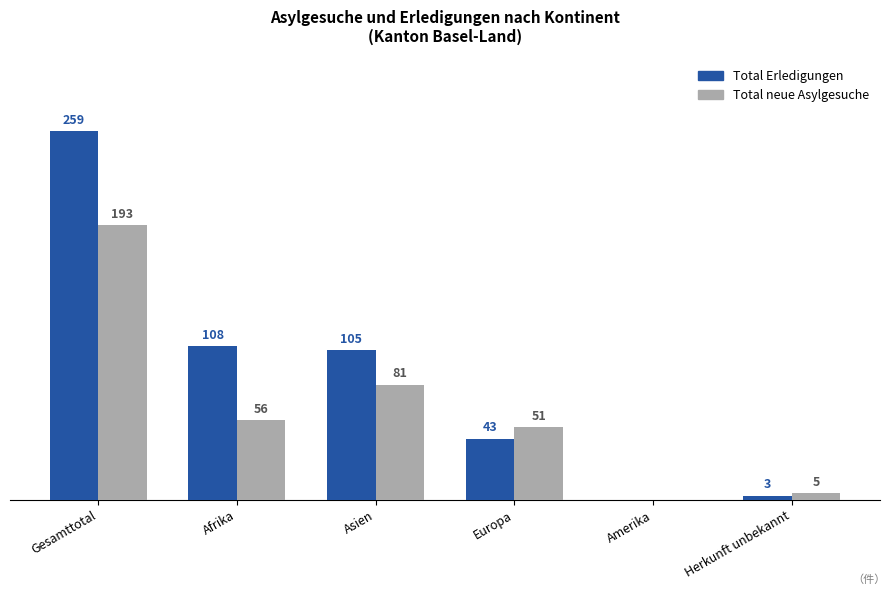

Which series has the largest total across all categories?

Total Erledigungen